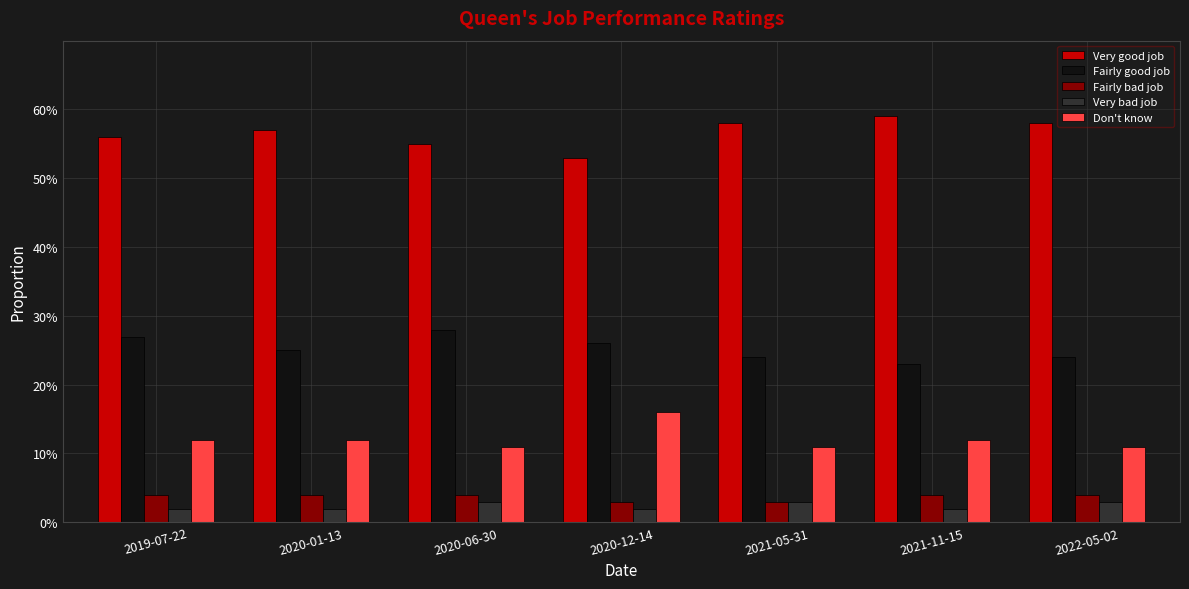

What are all the series names shown in the legend?

Very good job, Fairly good job, Fairly bad job, Very bad job, Don't know